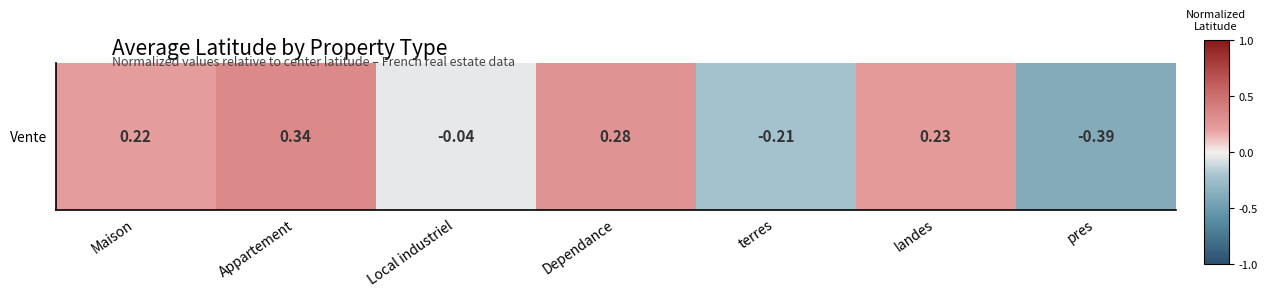

The value at Local industriel is -0.0. True or false?

False